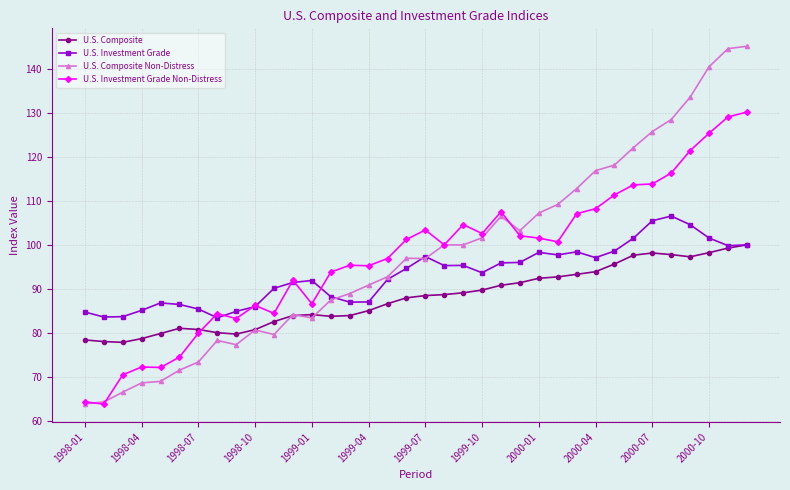

True or false: U.S. Composite Non-Distress has more than 0 points higher than both neighbors.

True